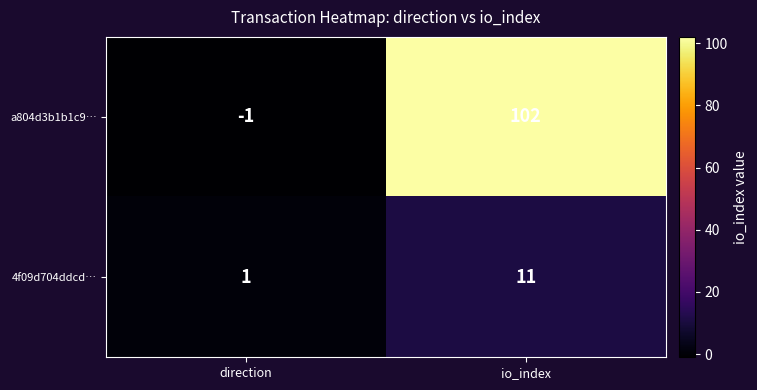

At direction, list the series in order from smallest to largest.

a804d3b1b1c9…, 4f09d704ddcd…